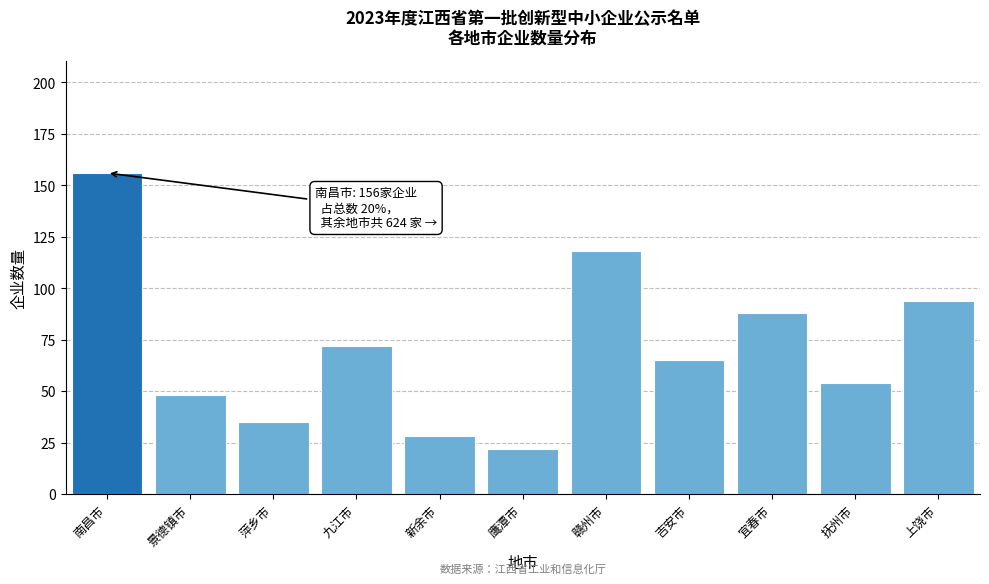

Reading left to right, list all the values displayed in this chart.

156	48	35	72	28	22	118	65	88	54	94